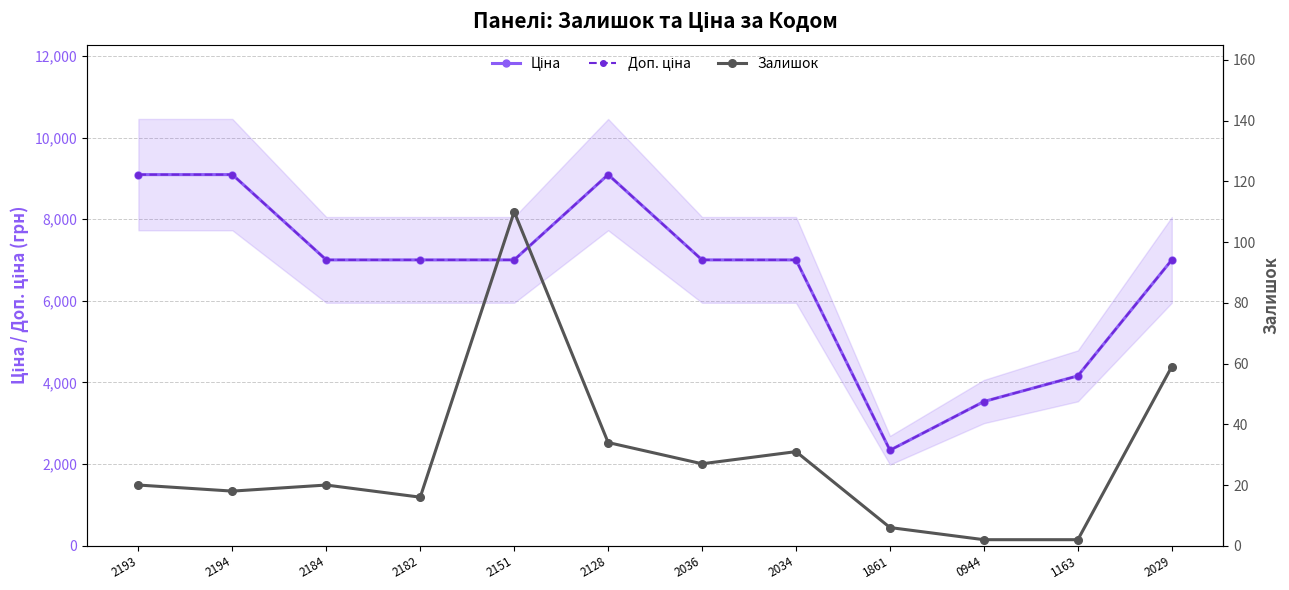

The Доп. ціна series shows 3532.5 at 2194. True or false?

False